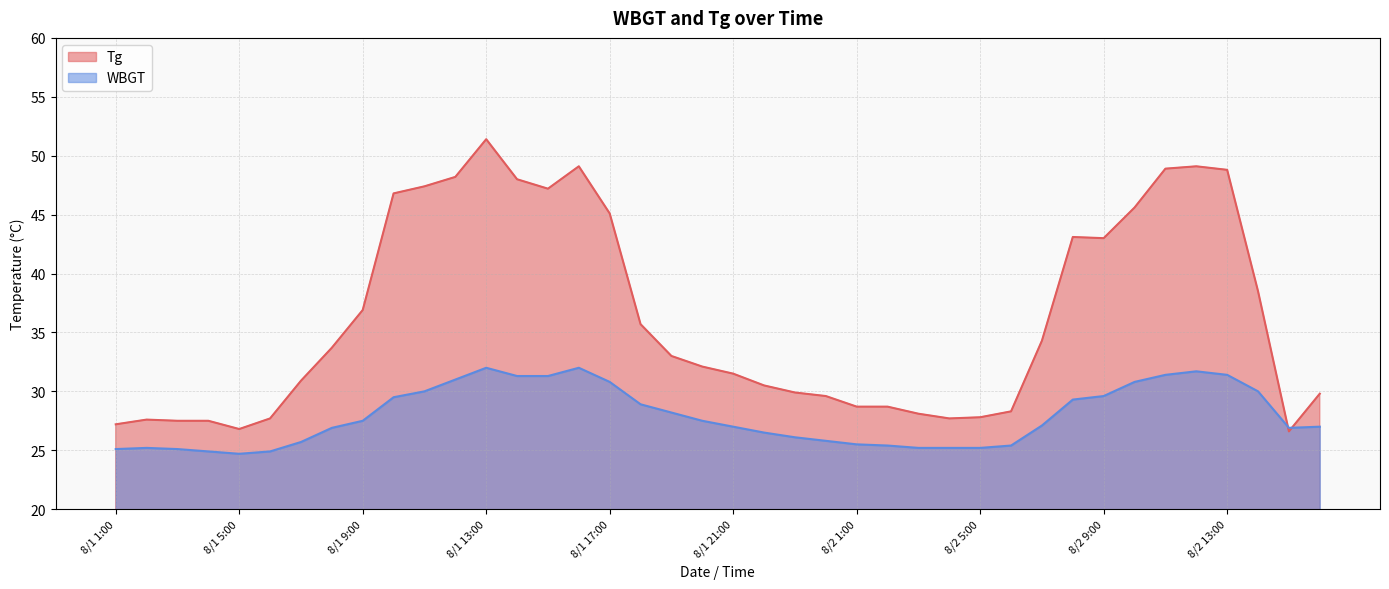

Which category has the highest value in the WBGT series?

8/1 13:00